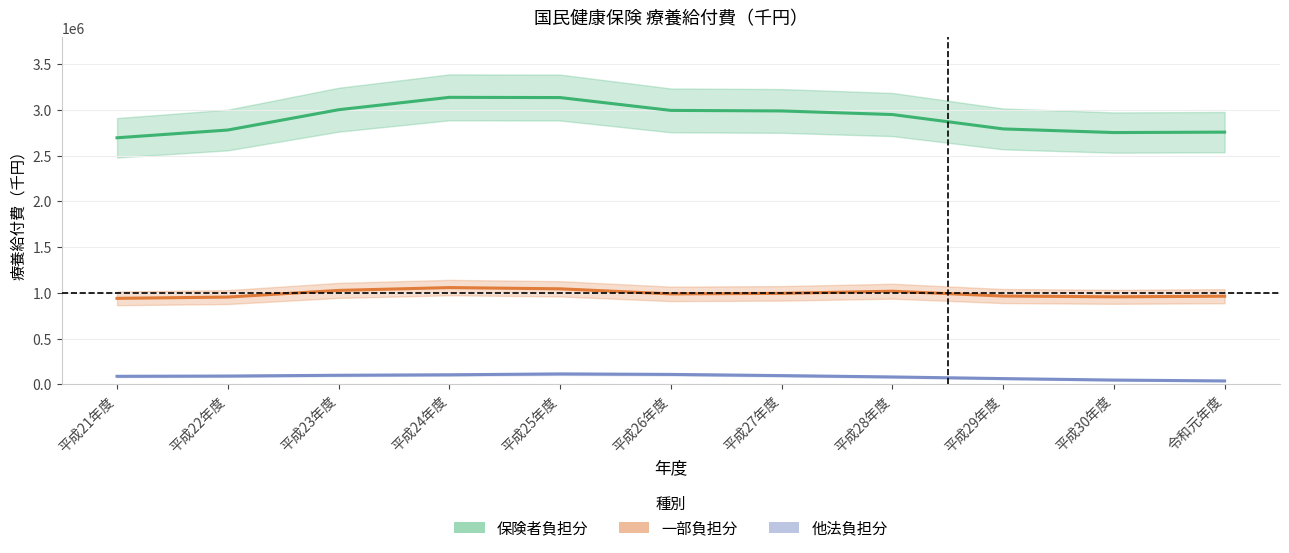

Where does the 保険者負担分 series first go above 2947640?

平成23年度